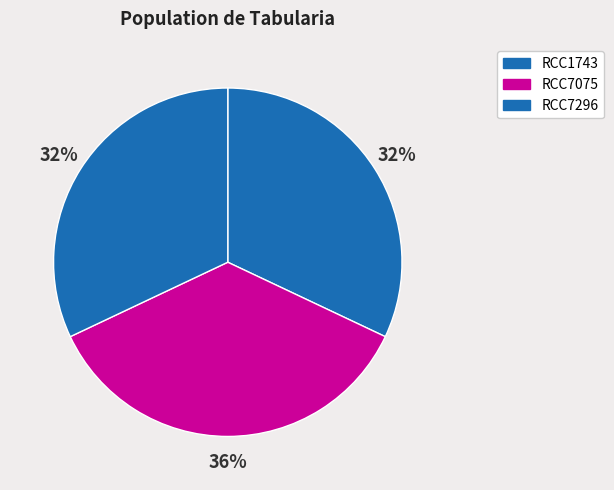

Is it true that RCC7296 is 32% of the pie?

True